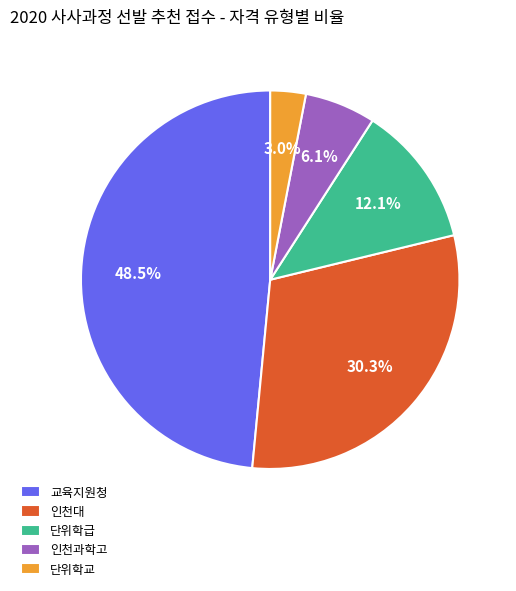

Rank the categories by value from highest to lowest.

교육지원청, 인천대, 단위학급, 인천과학고, 단위학교